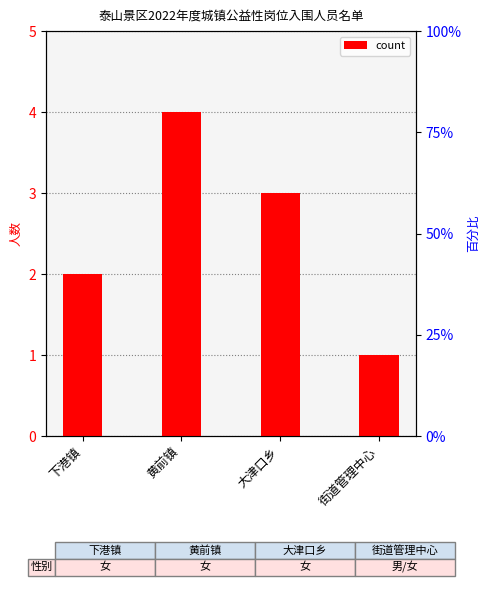

Reading left to right, list all the values displayed in this chart.

下港镇=2	黄前镇=4	大津口乡=3	街道管理中心=1